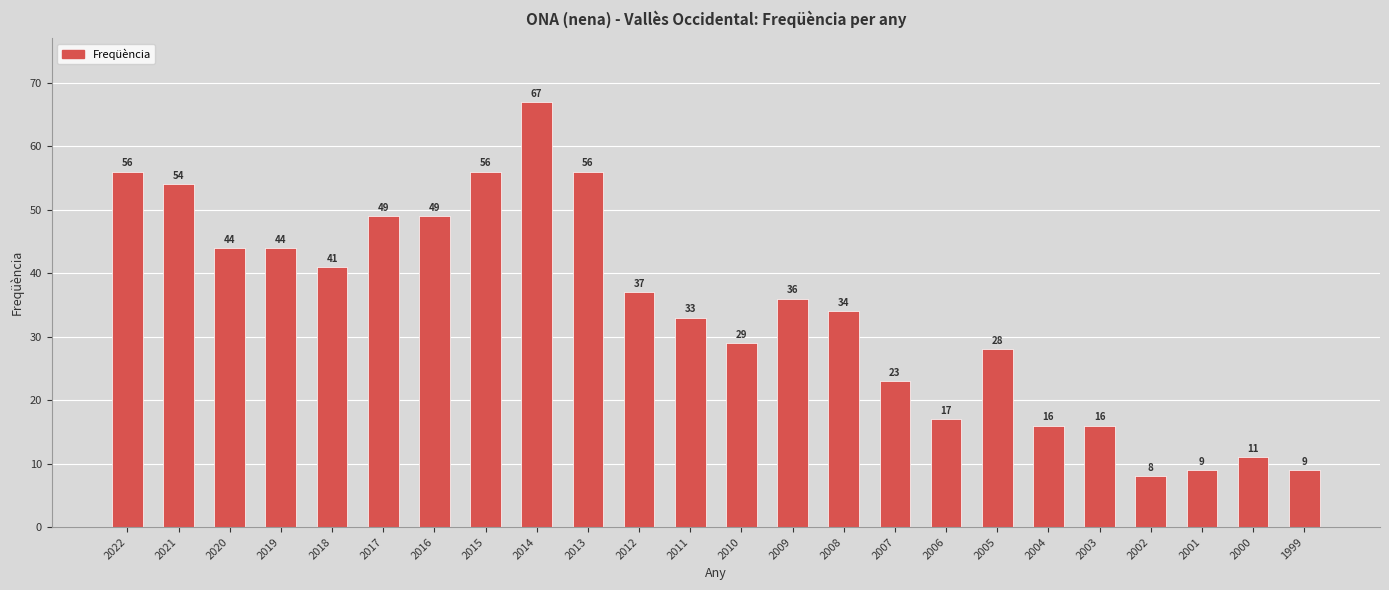

What is the difference between the maximum and minimum values?

59